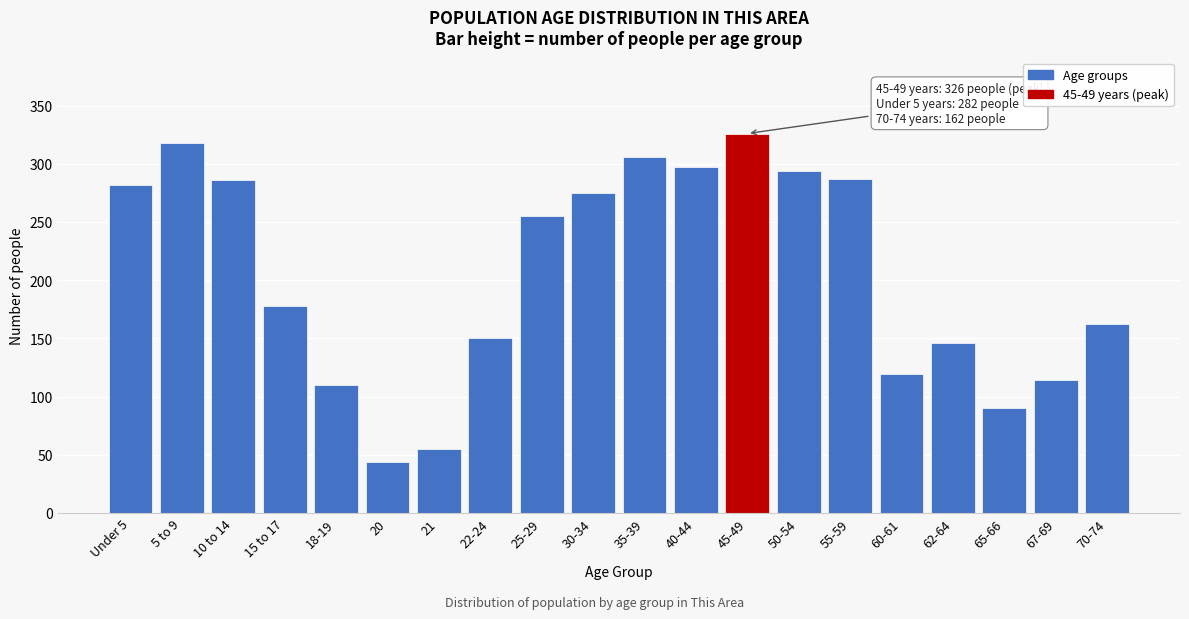

At which category does the chart reach its minimum across all series?

20